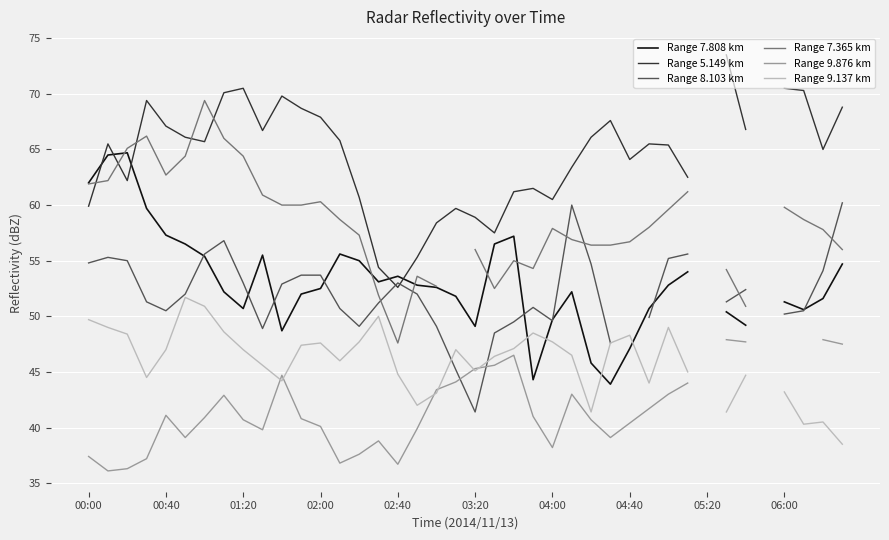

How many categories are shown in the chart?

40